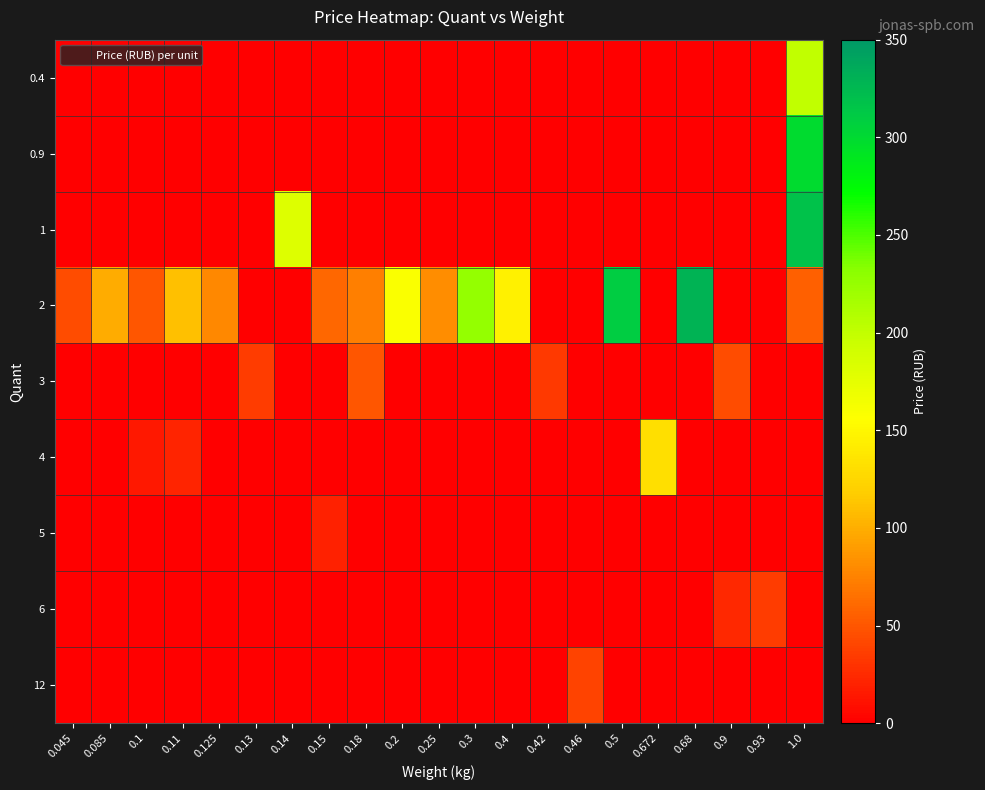

Which category has the highest value across all series?

0.68